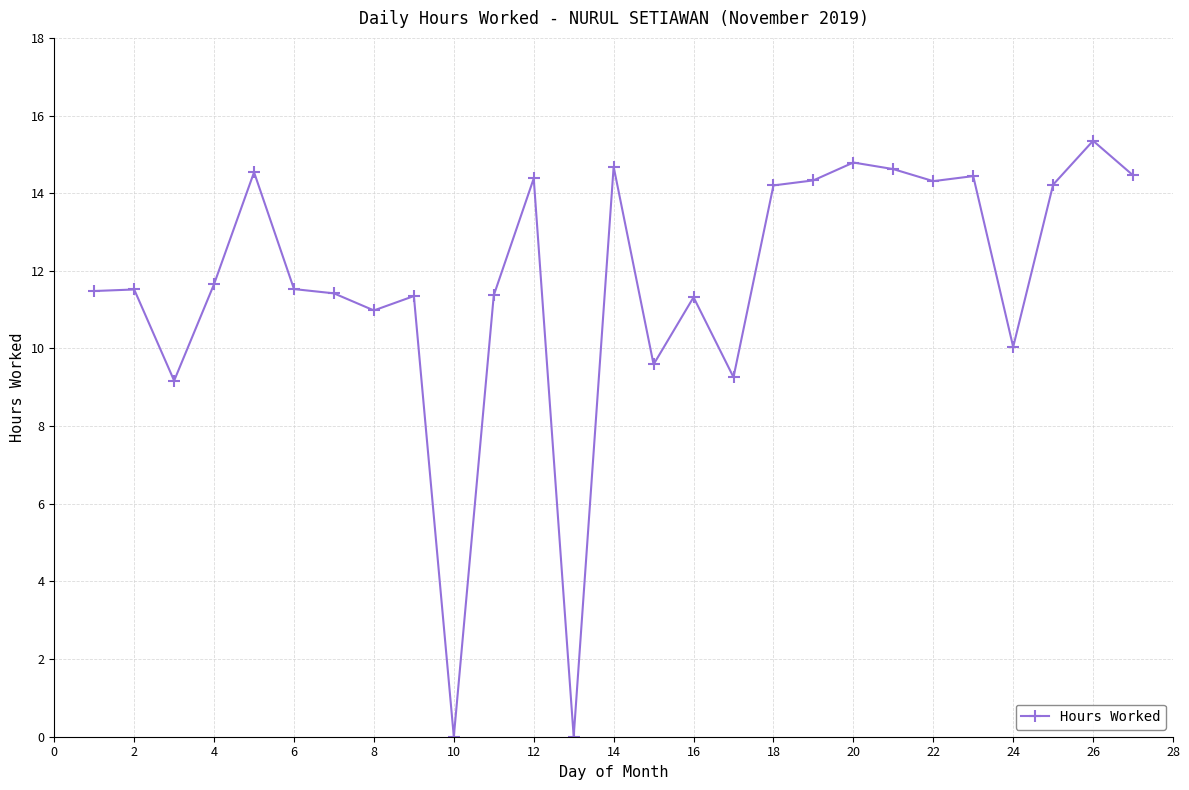

What is the sum of all values?

315.0